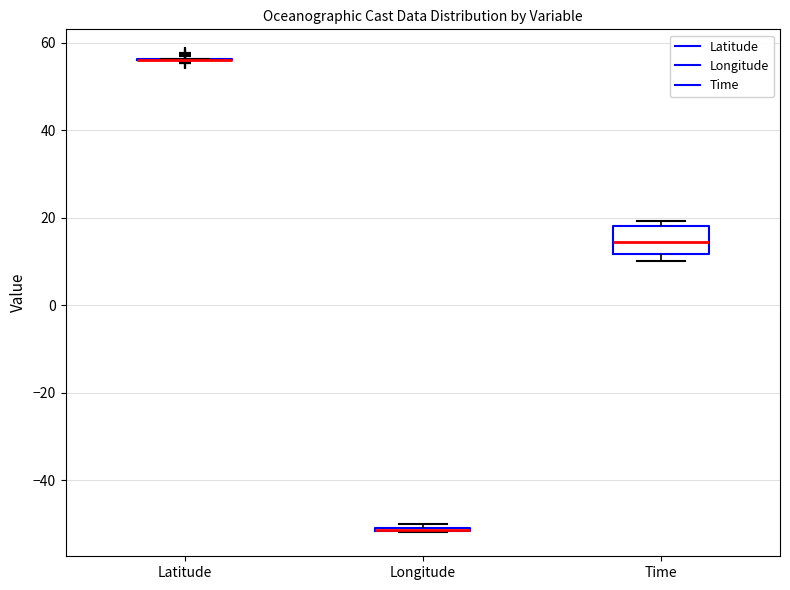

Where is the lower edge of the box for Longitude on the y-axis? The values are not printed on the chart, so give them approximately, as read against the axis.

-52